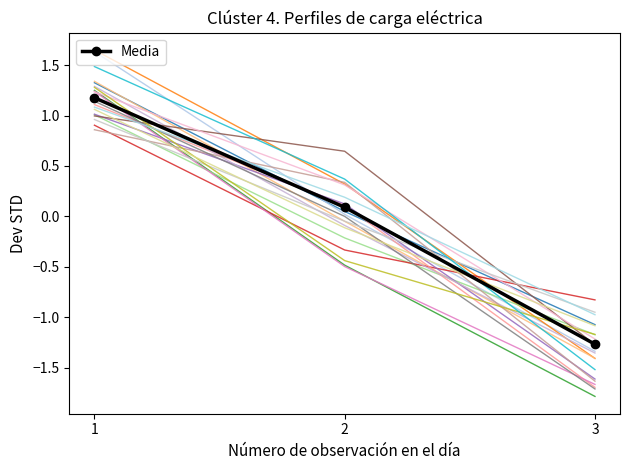

At which category does the chart reach its minimum across all series?

3